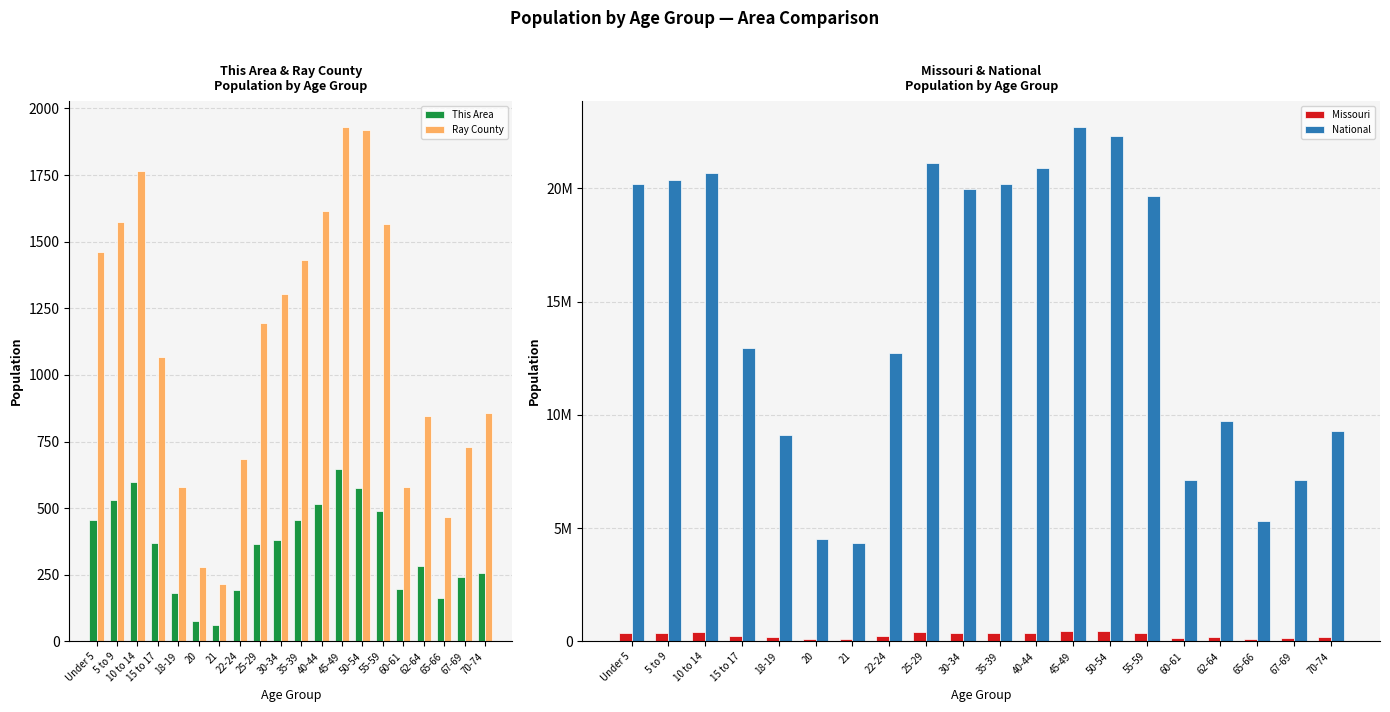

Where is Missouri nearest to the value 264138?

15 to 17